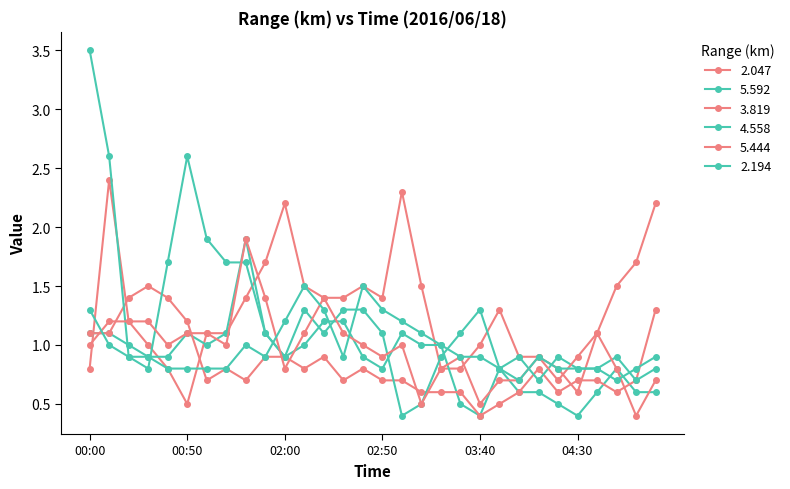

After their last crossing, which series has the higher values: 5.444 or 4.558?

4.558